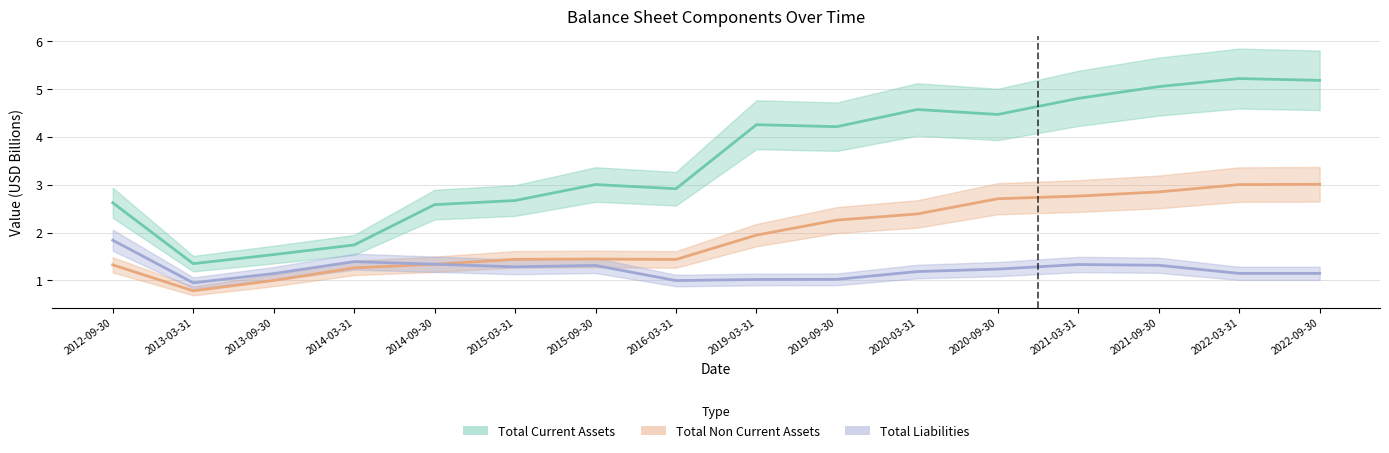

How many distinct data groups are displayed?

3